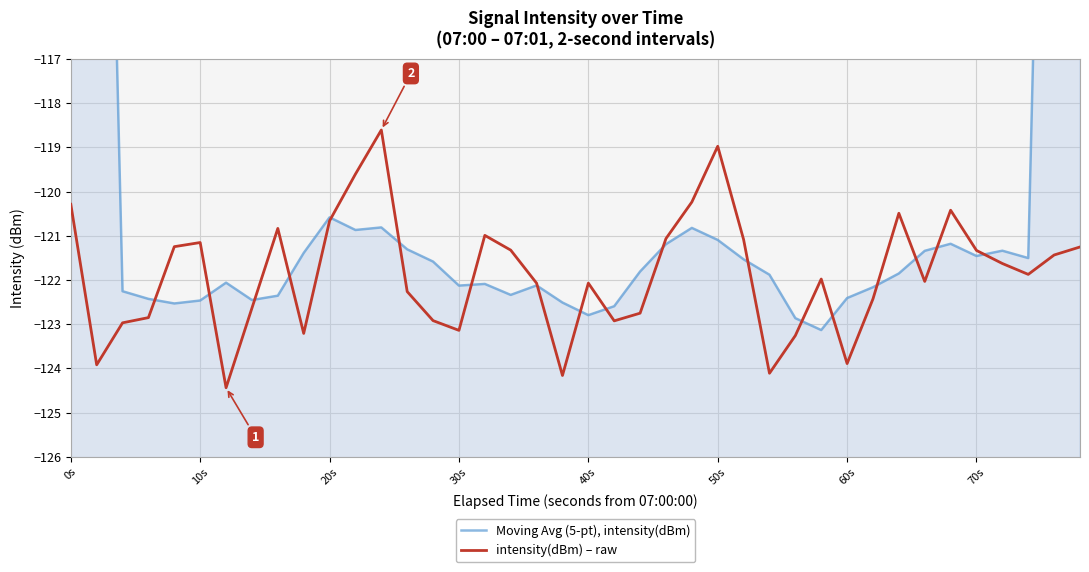

What is the maximum value shown in the chart?

-72.9